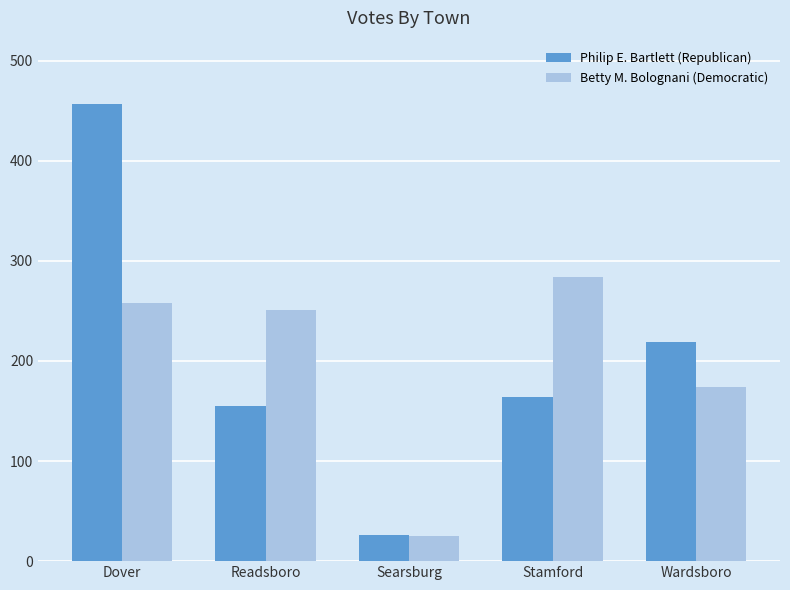

What is the difference between the maximum and minimum values in the Betty M. Bolognani (Democratic) series?

259